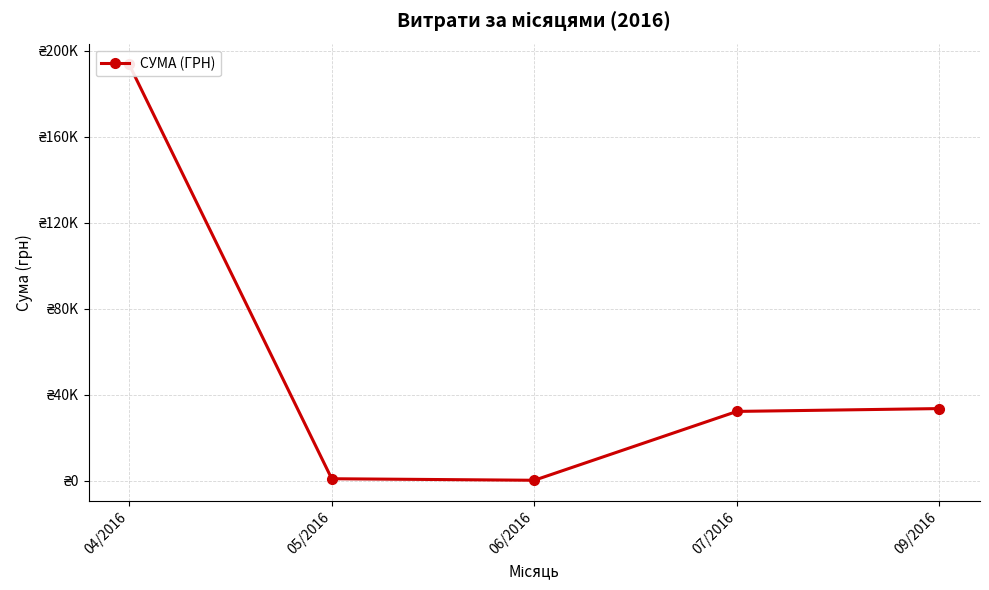

How many data points are less than 32267?

2